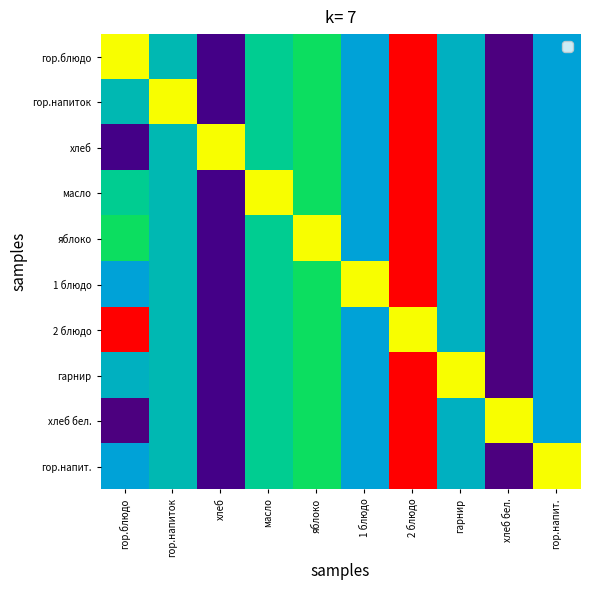

Count the number of data series in this chart.

10